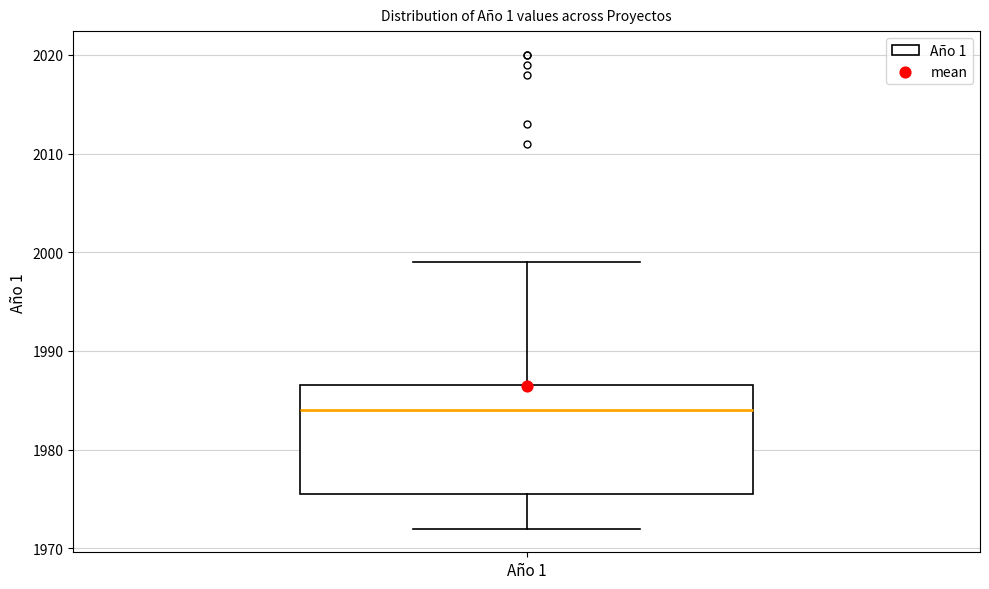

Read this box plot against the y-axis: the position of the median line, the range covered by the box, and the ends of both whiskers. The values are not printed on the chart, so give them approximately, as read against the axis.

median 1984, box 1976 to 1987, whiskers 1972 to 1999